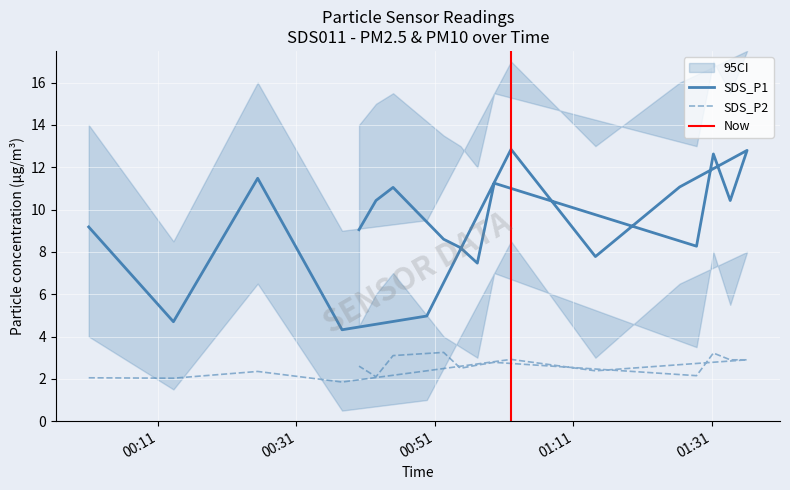

What is the difference between the second highest and minimum values in the SDS_P2 series?

1.4